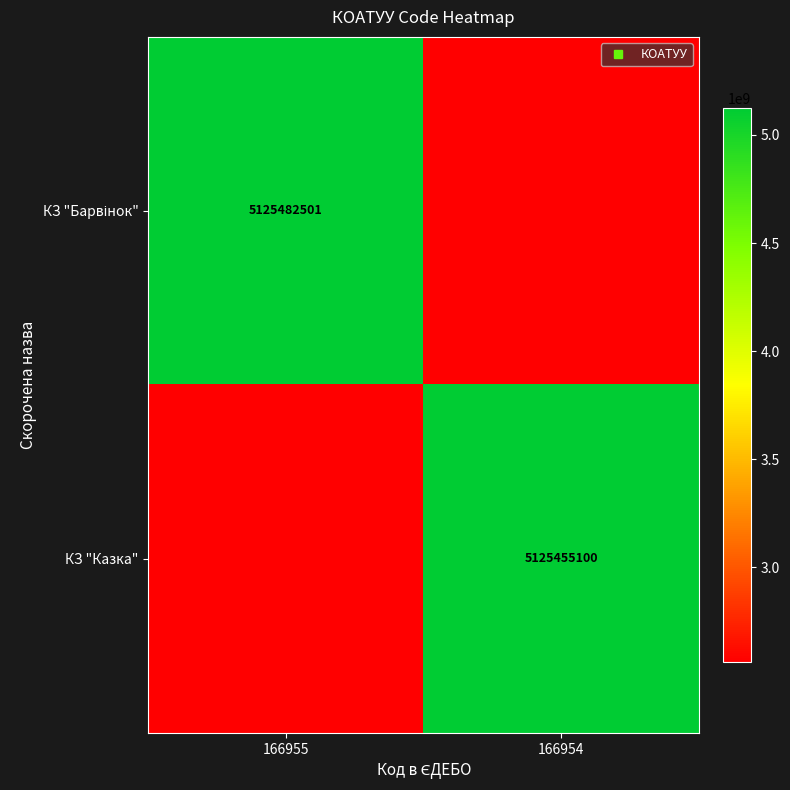

Which series has the largest total across all categories?

КЗ "Барвінок"